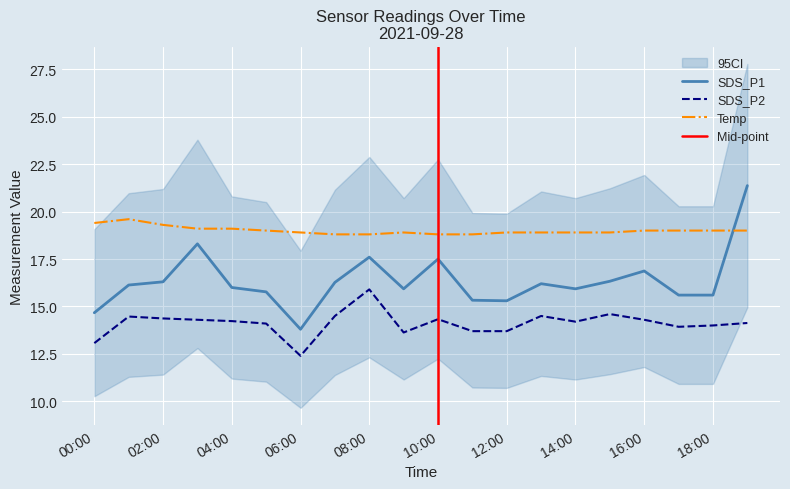

What is the smallest value displayed?

12.4